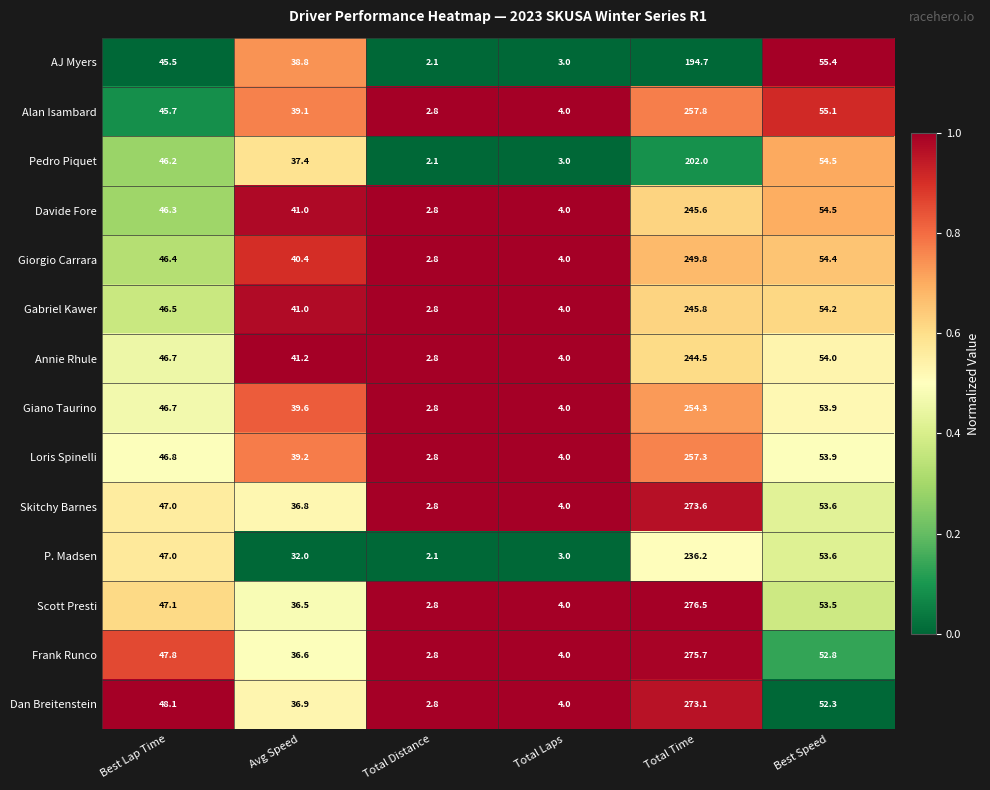

Which series has the largest total across all categories?

Scott Presti